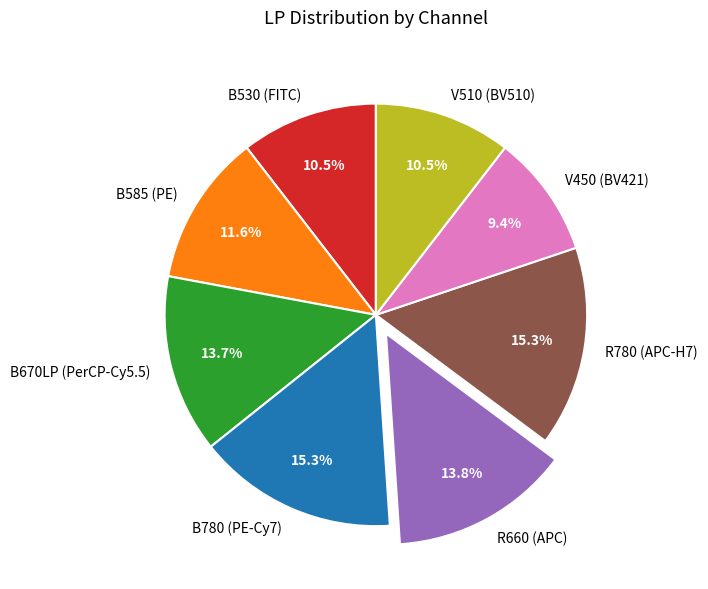

Which category has the smallest portion of the pie?

V450 (BV421)